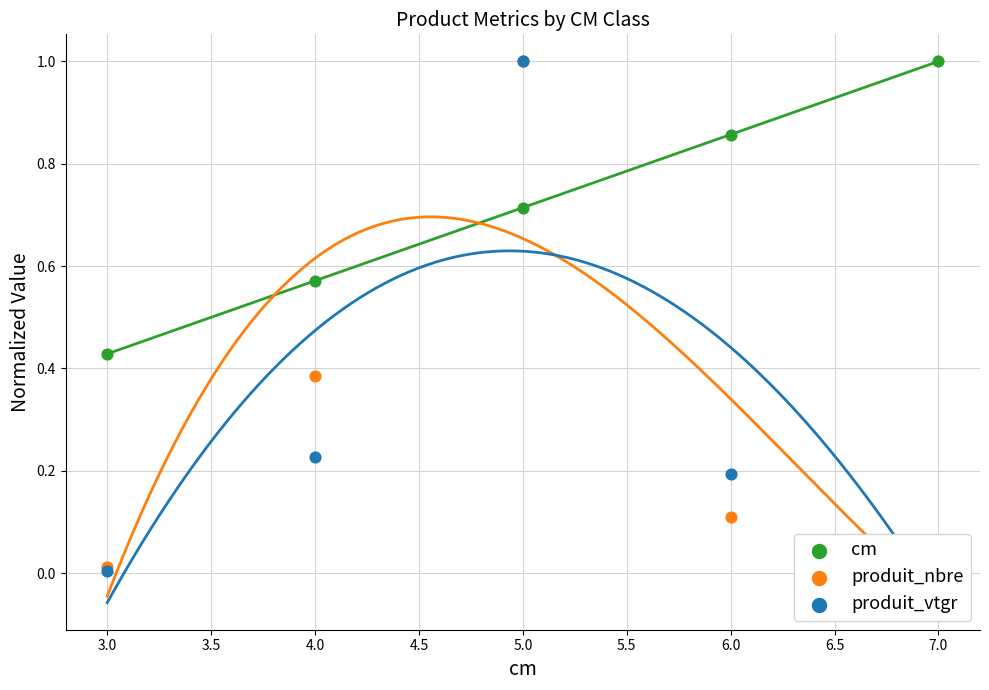

Is the value of produit_vtgr at 5.0 greater than the value of cm at 7.0?

No